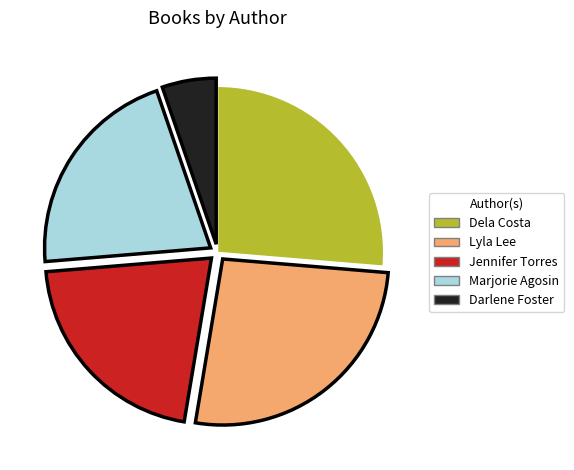

Is there a majority slice in this chart?

No